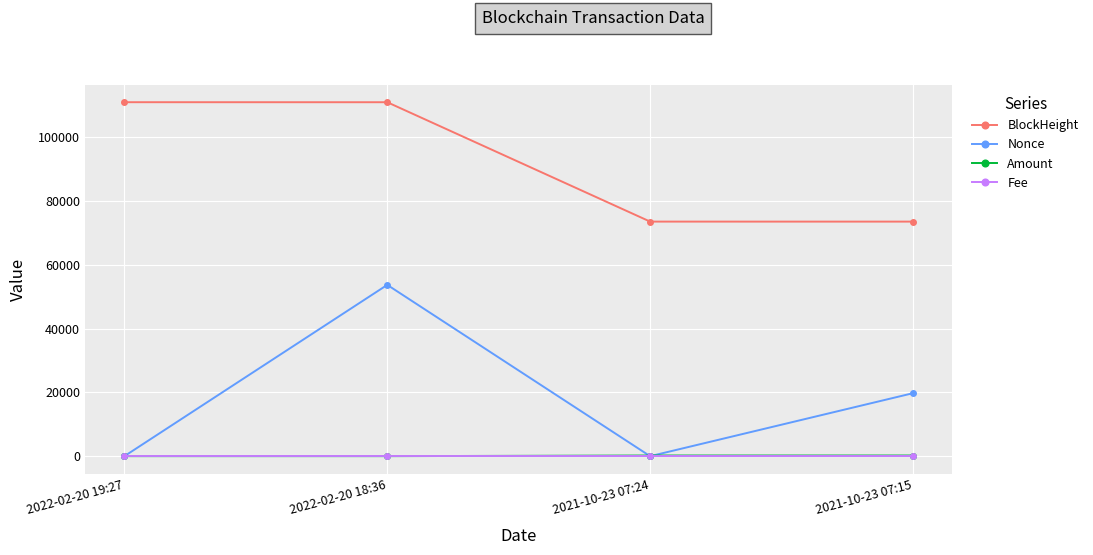

What is the minimum value for Amount?

10.0